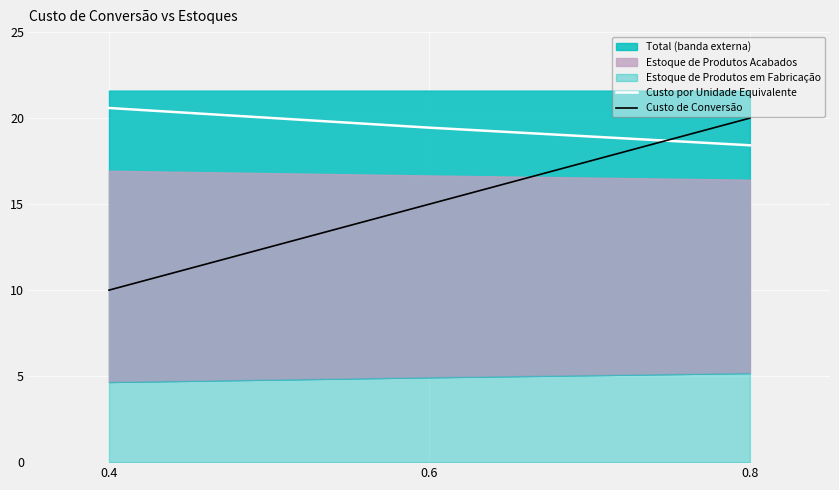

Is it true that Custo por Unidade Equivalente equals 20.6 at 0.4?

True